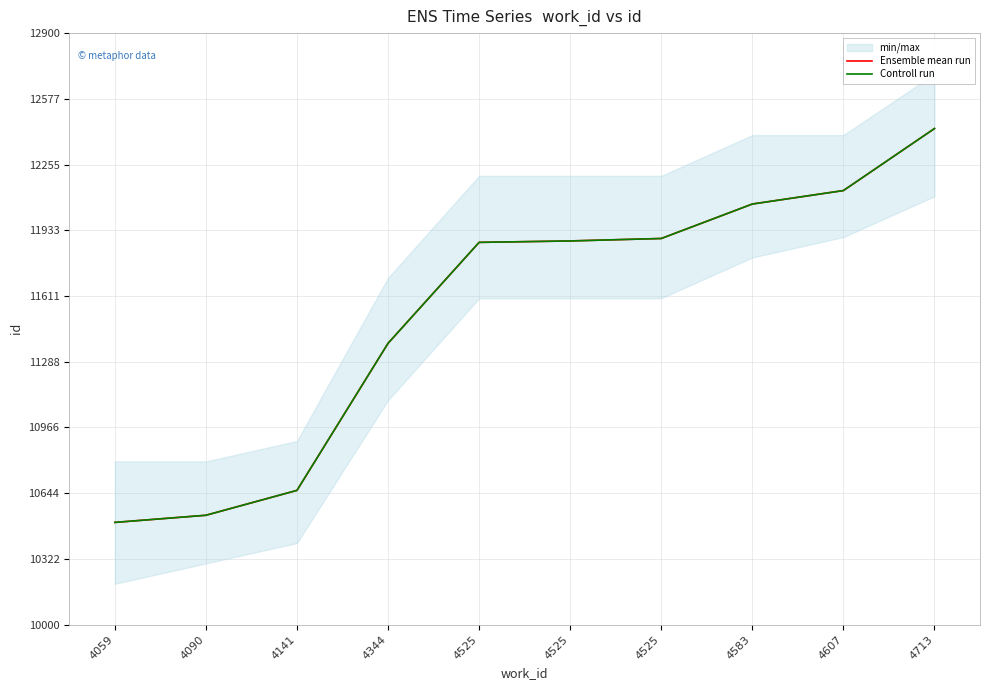

What is the sum of the Controll run values at 4344 and 4583?

23441